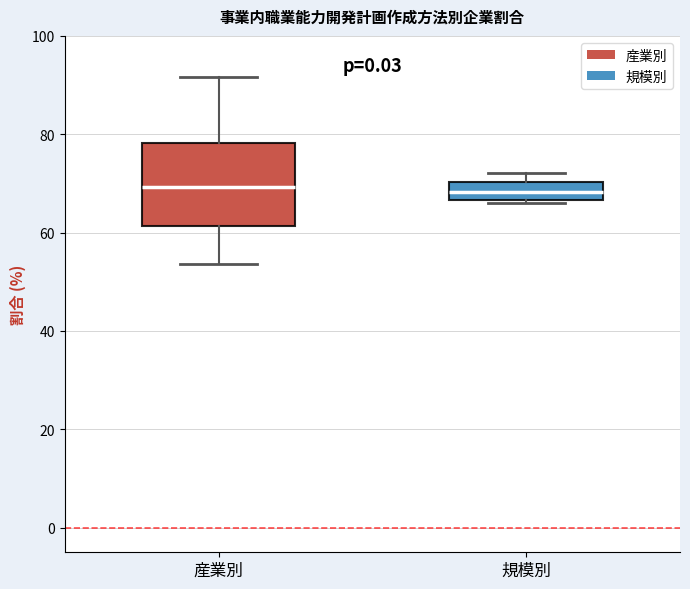

Reading left to right, transcribe this box plot: for each box, give where its median line is, the range the box spans, and where its two whiskers end, as read against the y-axis. The values are not printed on the chart, so give them approximately, as read against the axis.

産業別: median 70, box 62 to 78, whiskers 54 to 92
規模別: median 68, box 66 to 70, whiskers 66 to 72